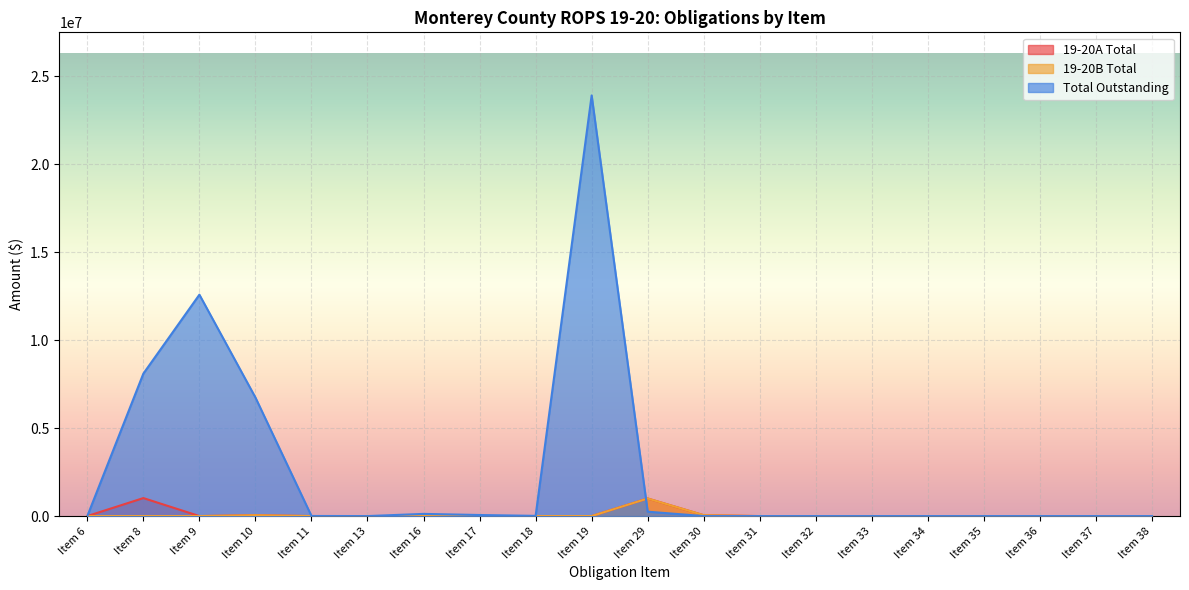

True or false: 19-20A Total has a value of 0 at Item 17.

True